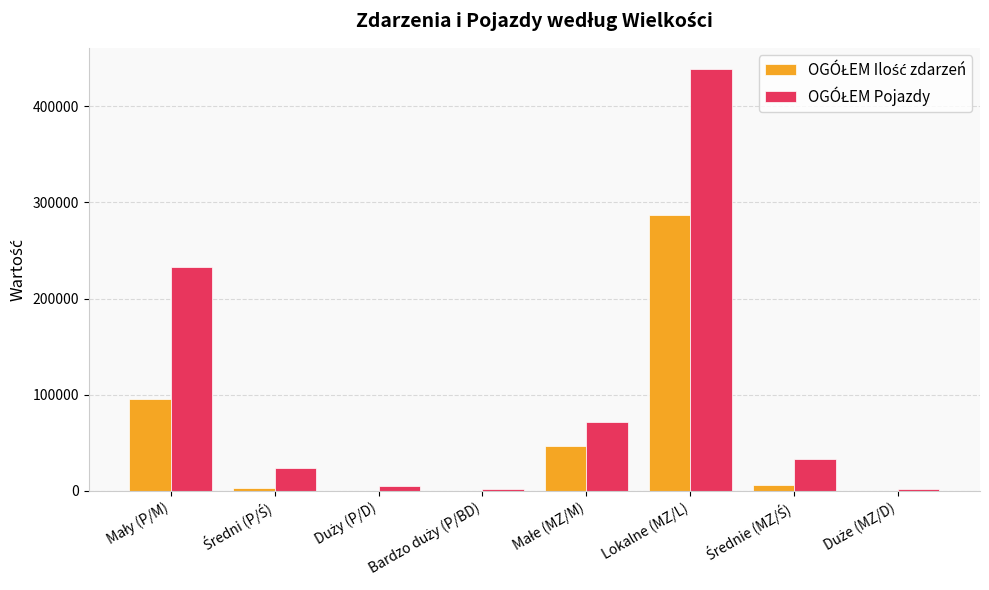

At which category is the sum across all series the highest?

Lokalne (MZ/L)